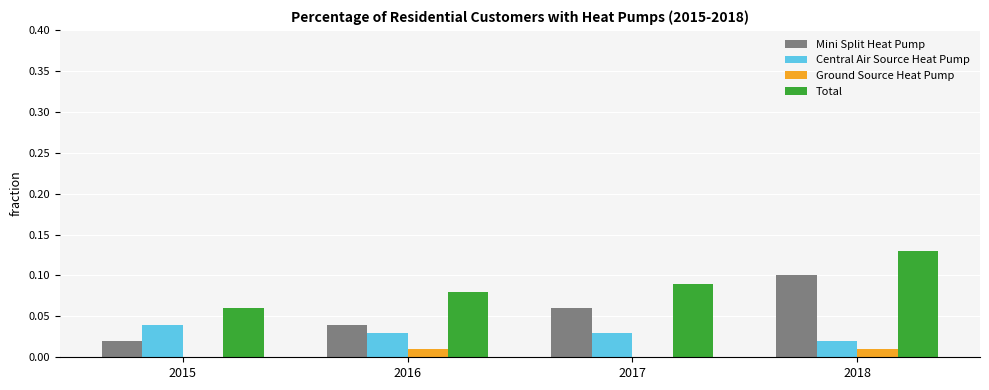

At which category is the sum across all series the highest?

2018